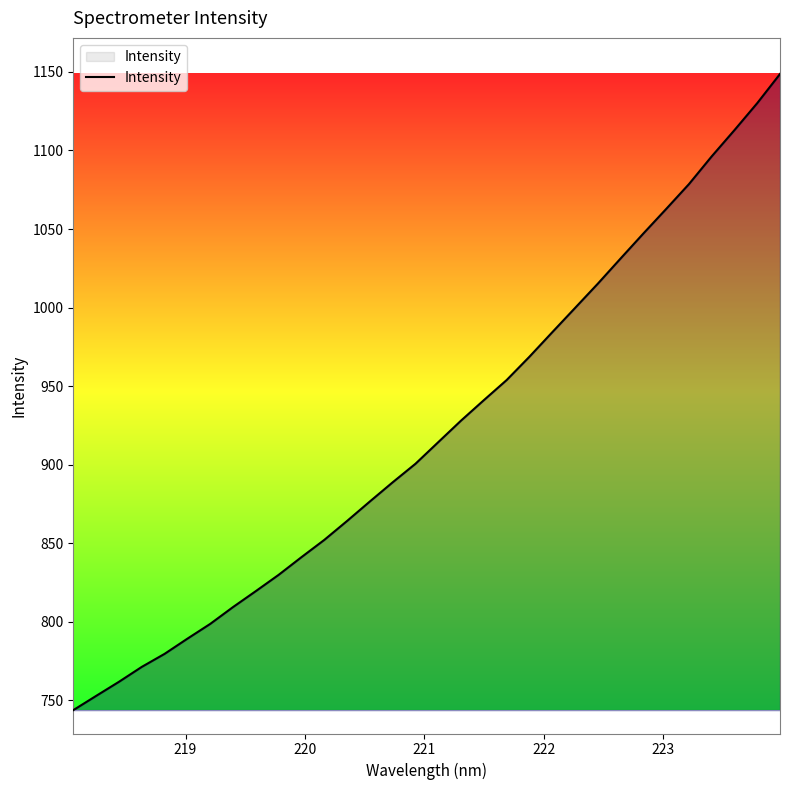

How many lines are shown in the chart?

1